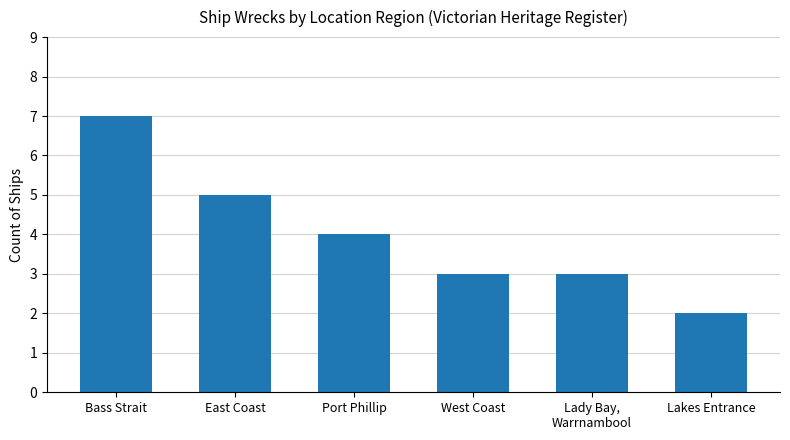

Reading right to left, extract all data points from this chart.

2	3	3	4	5	7